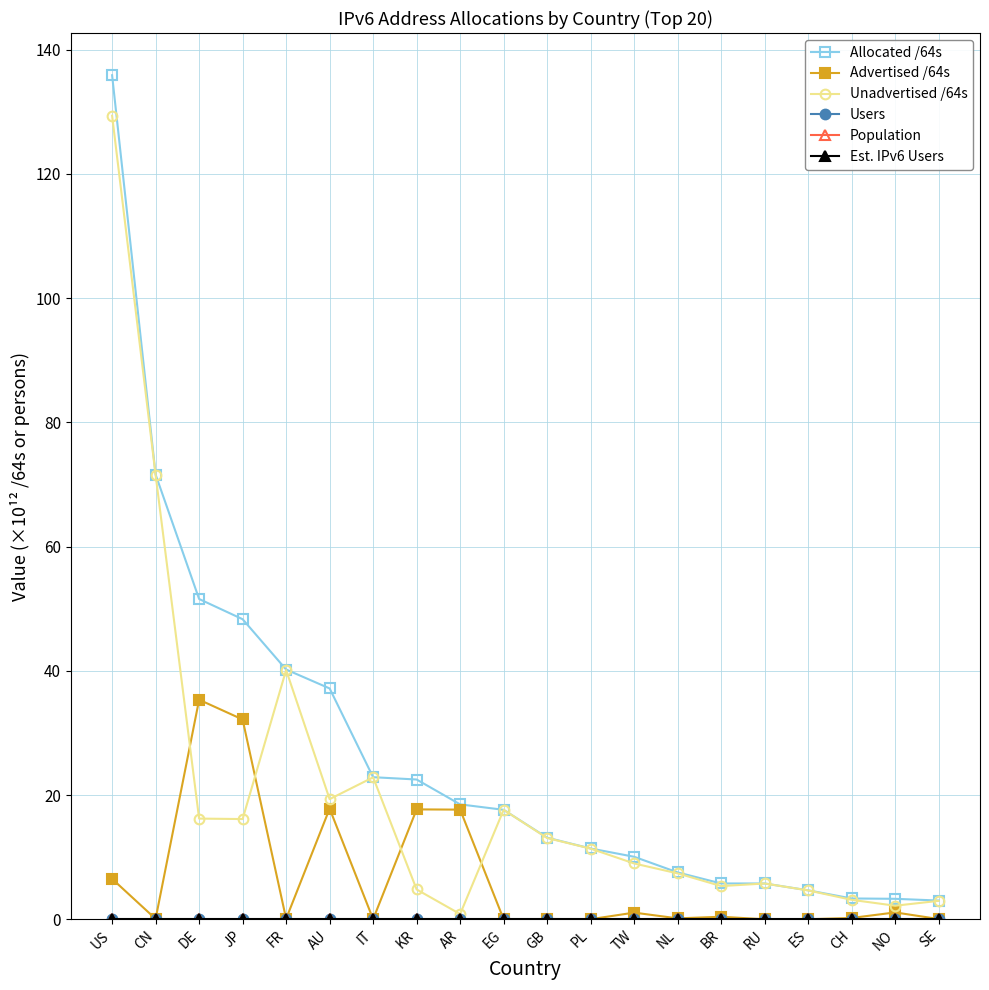

At which label is Allocated /64s closest to 69?

CN